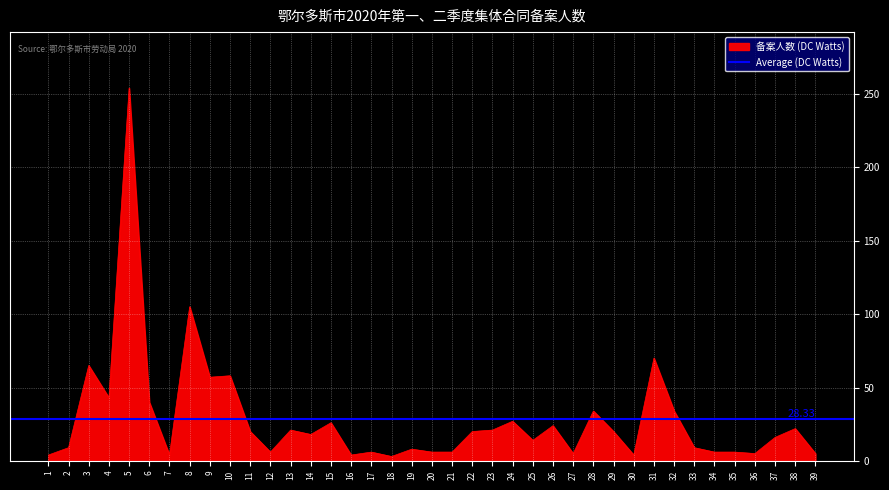

Where is the data nearest to the value 128?

8